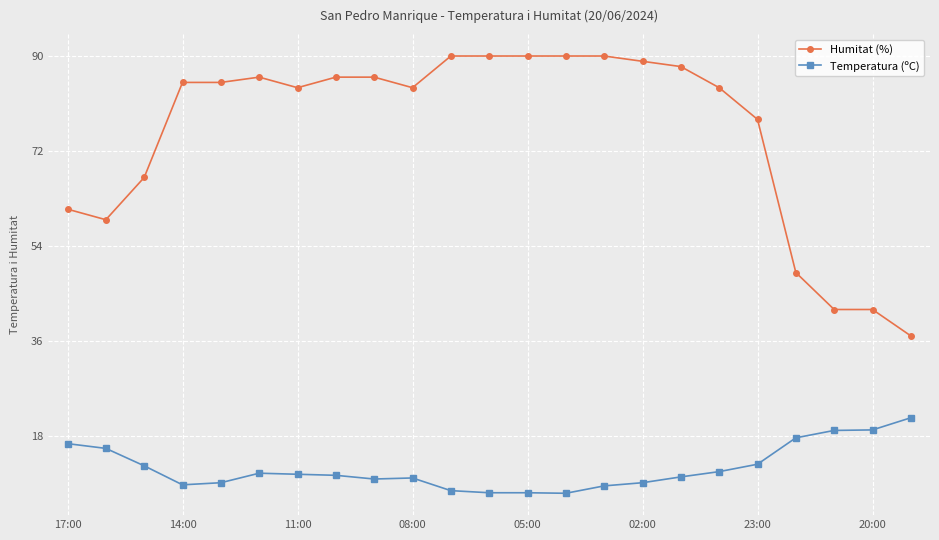

What is the sum of all Humitat (%) values?

1742.0